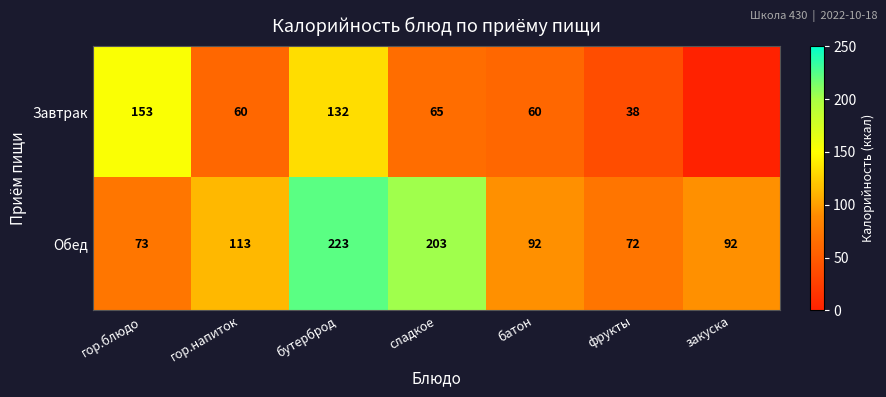

What is the total value across all series at сладкое?

268